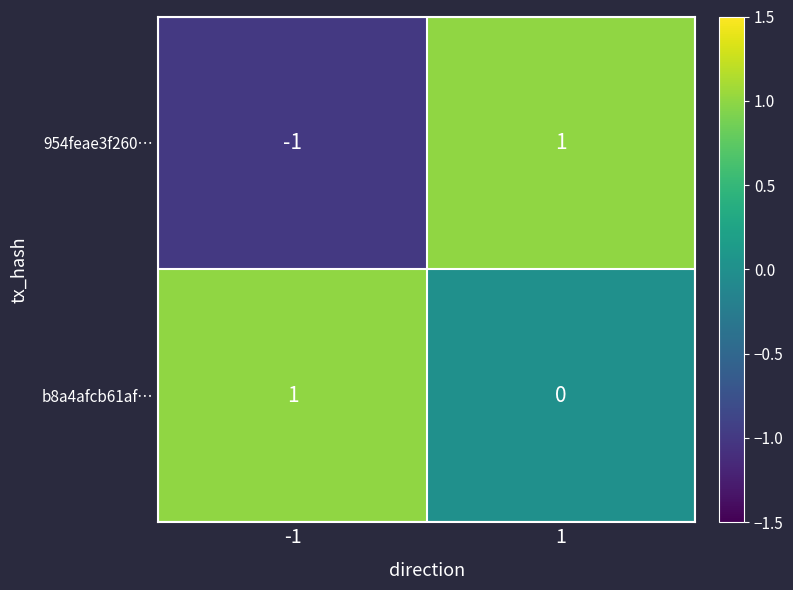

The value of b8a4afcb61af… at 1 is 0. True or false?

True